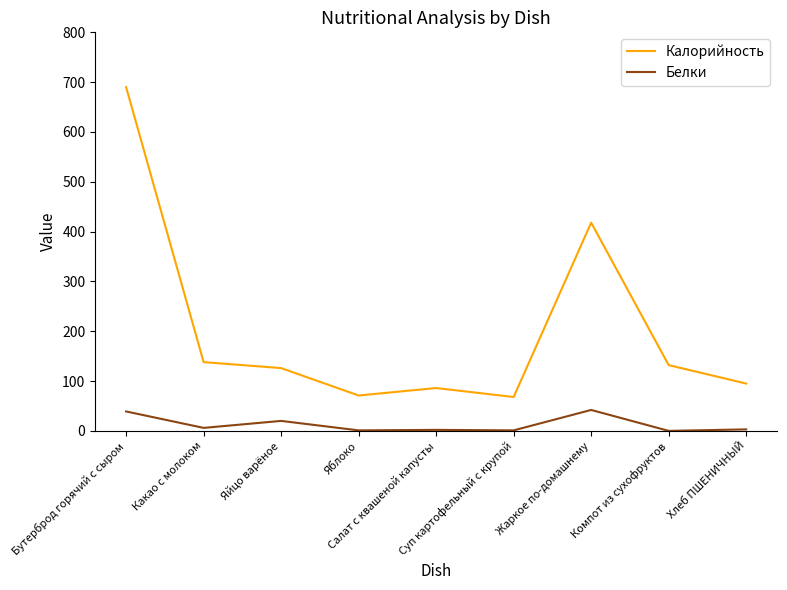

What is the highest value of the Калорийность series?

690